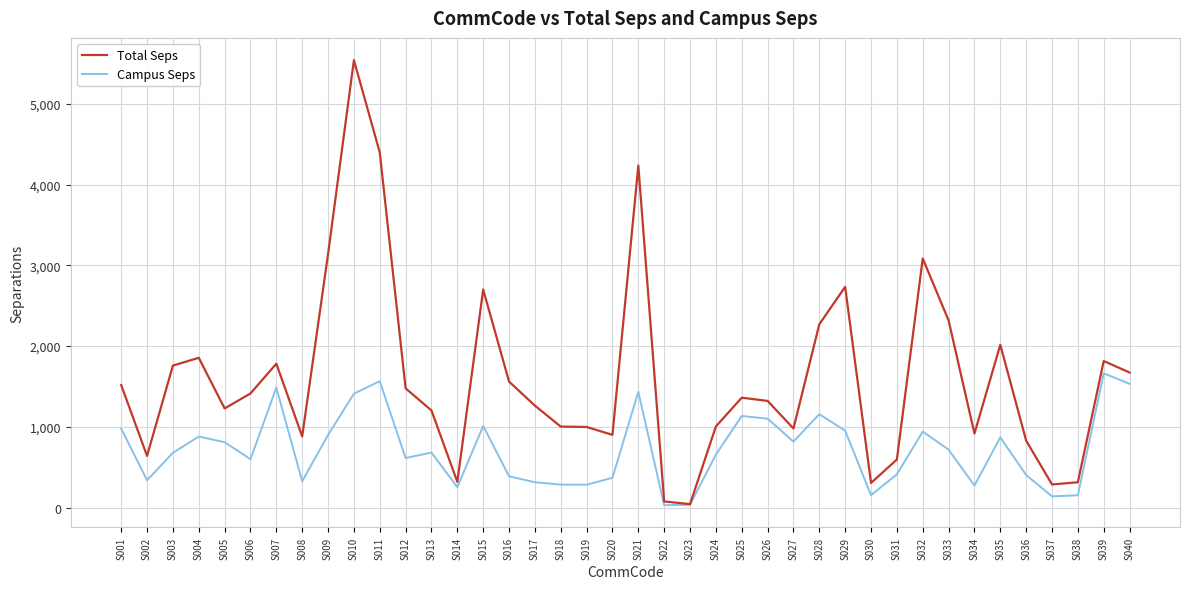

The value of Total Seps at S039 is 2930.0. True or false?

False